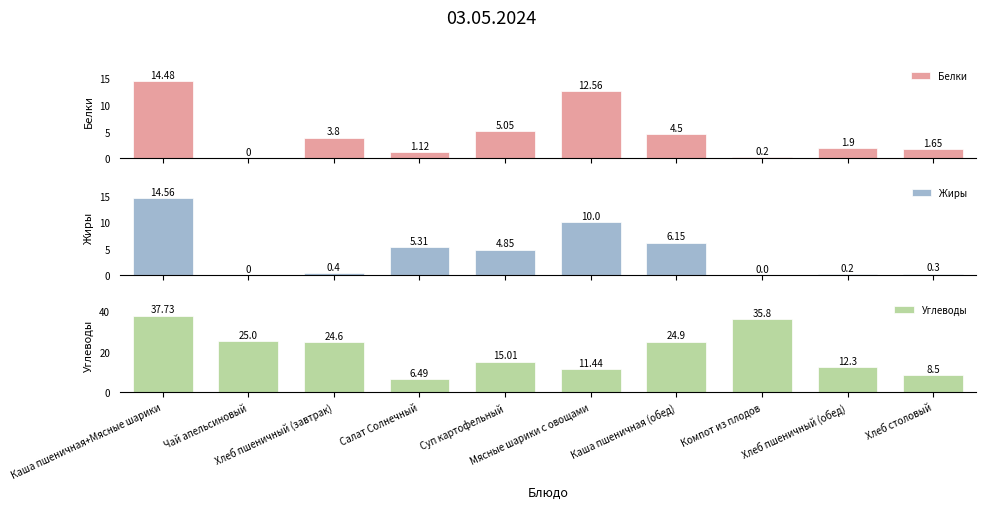

Between Хлеб столовый and Хлеб пшеничный (завтрак), which is larger?

Хлеб пшеничный (завтрак)